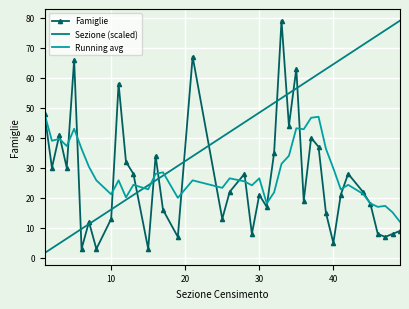

What is the maximum value for Running avg?

48.0